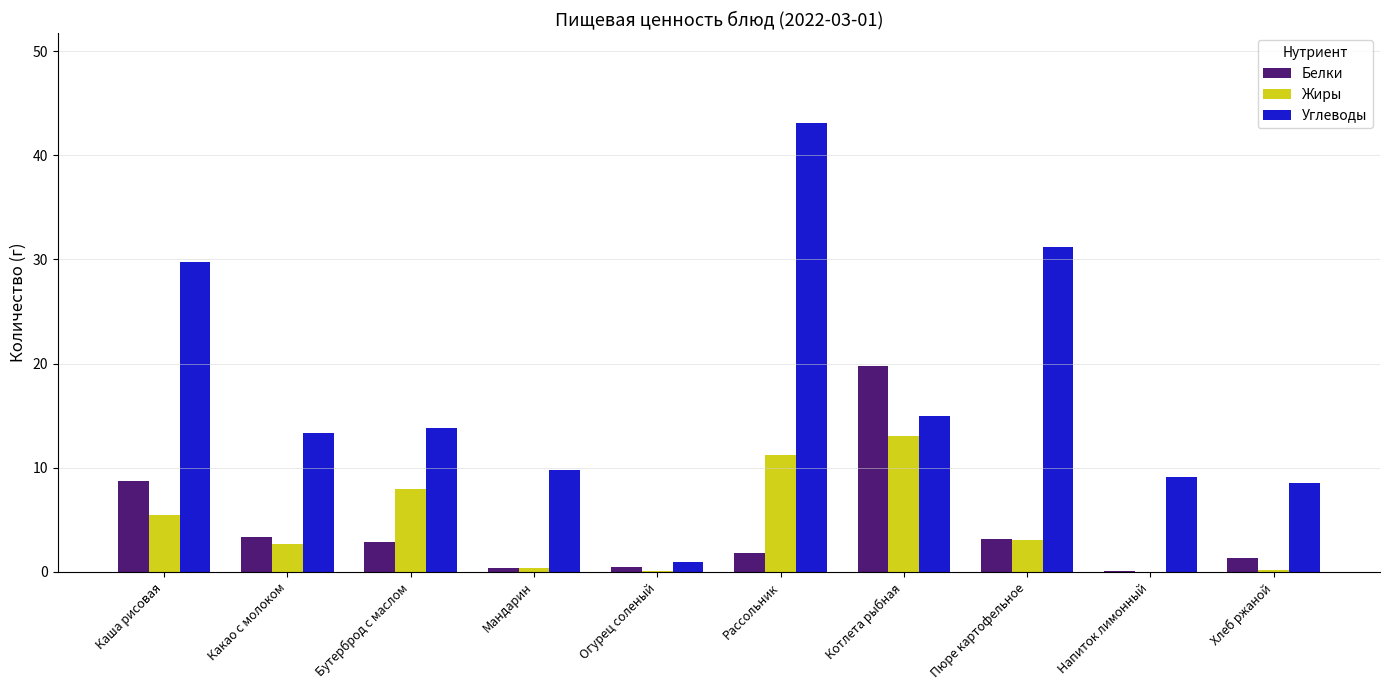

Is it true that Жиры equals 5.5 at Каша рисовая?

True